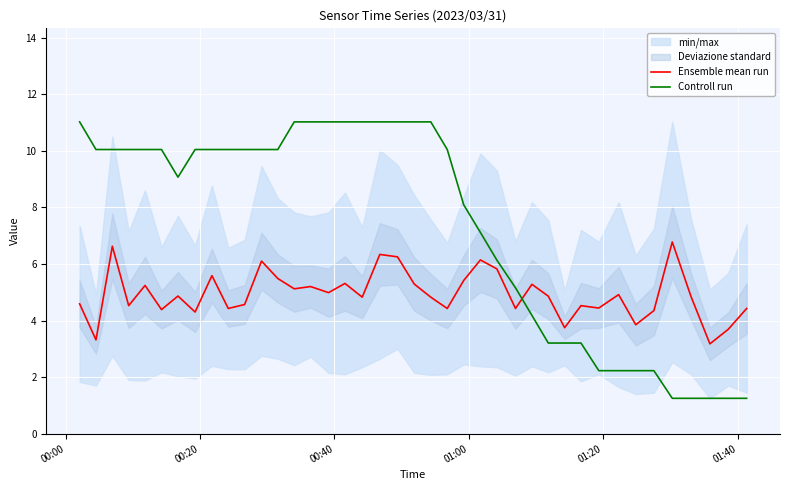

After their last crossing, which series has the higher values: Ensemble mean run or Controll run?

Ensemble mean run